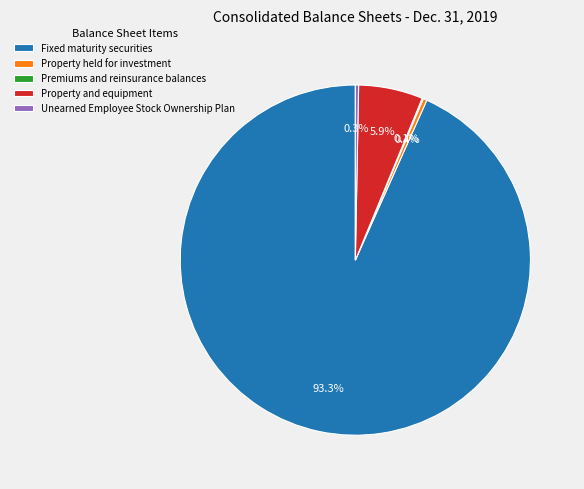

The Unearned Employee Stock Ownership Plan slice represents 0% of the pie. True or false?

True